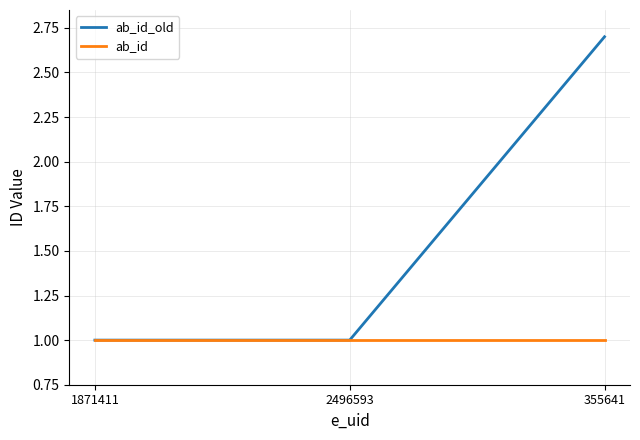

Does the chart display data point markers on the line(s)?

No